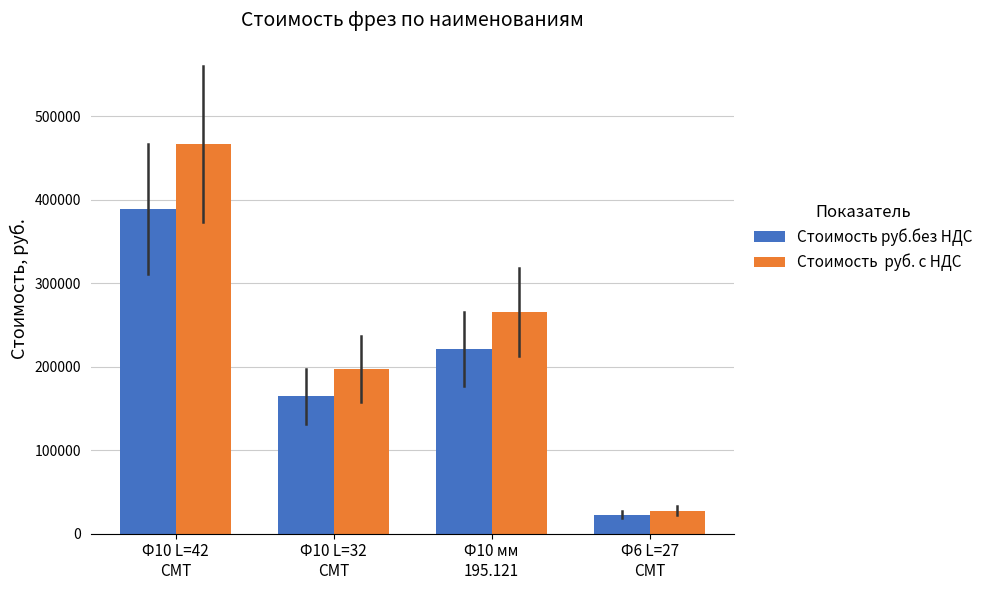

What position from the left is Ф10 L=32
CMT?

2